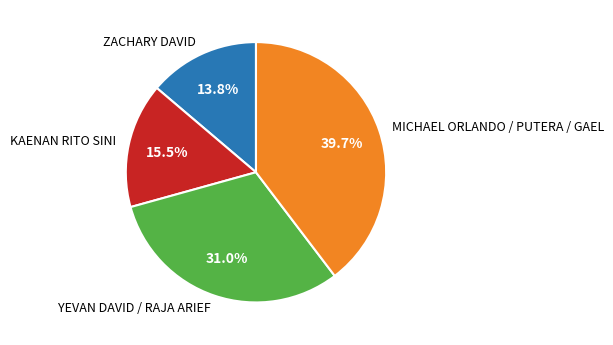

How many segments does this pie chart have?

4